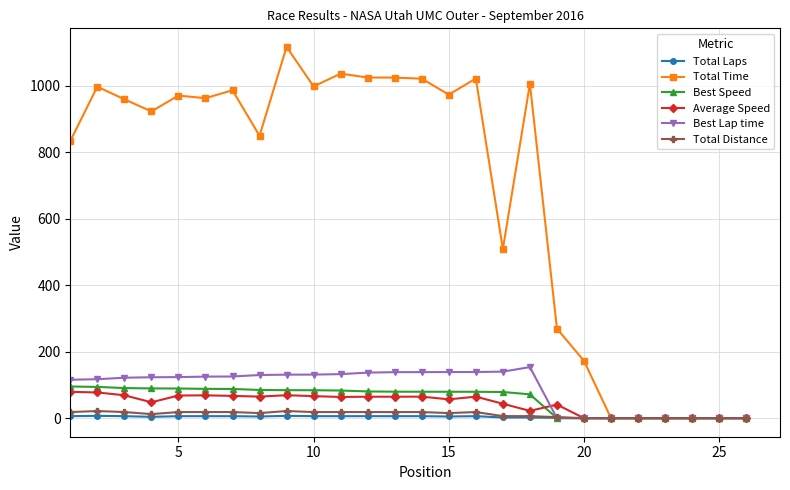

What is the value of the Best Lap time point at the 7th from the left?

125.4